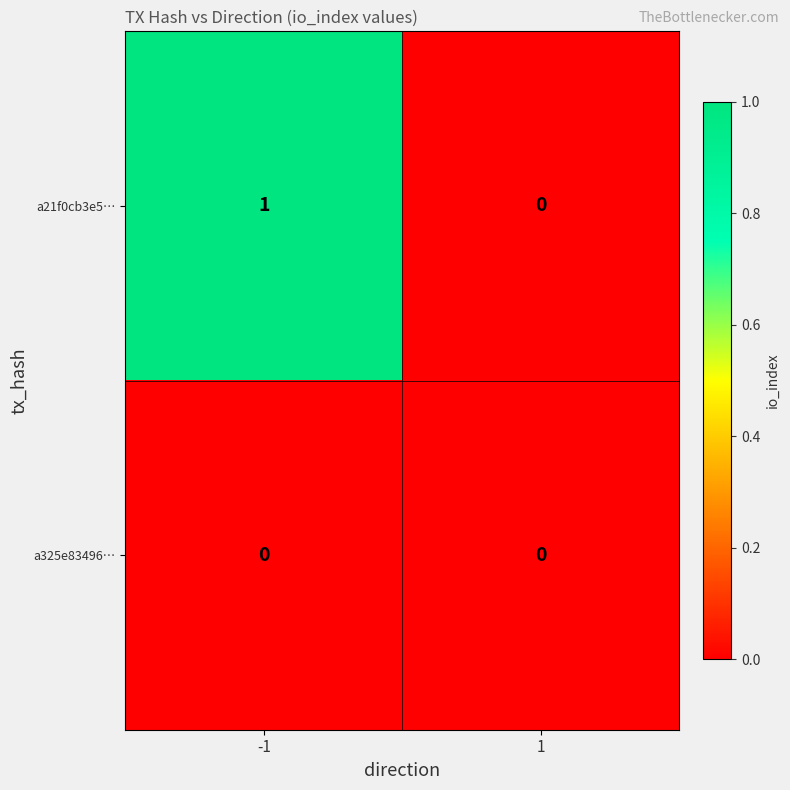

Which series has the largest total across all categories?

a21f0cb3e5…